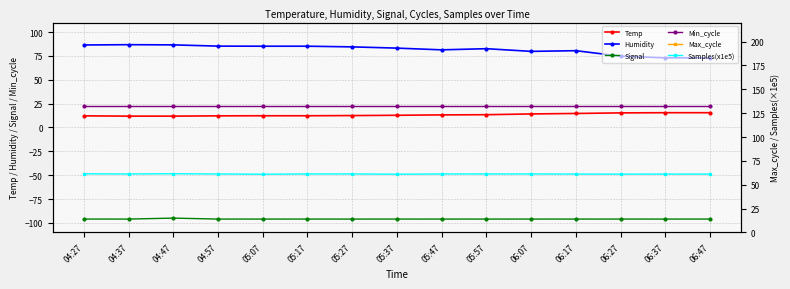

What is the sum of all Signal values?

-1439.0